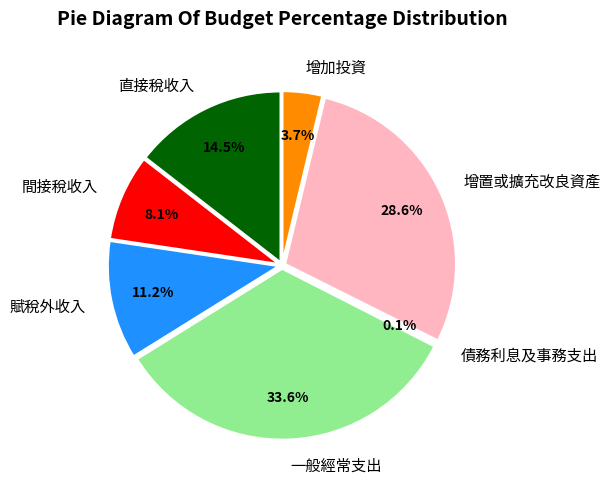

Between 增置或擴充改良資產 and 一般經常支出, which is larger?

一般經常支出